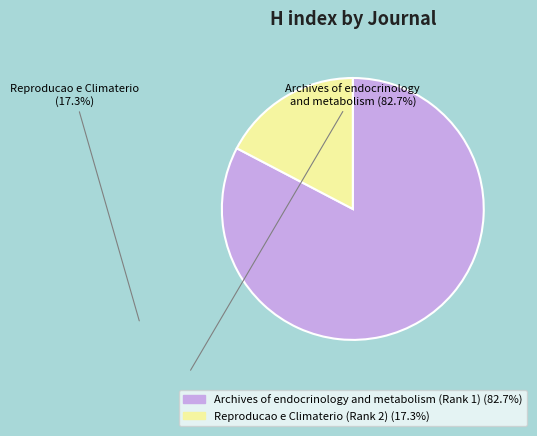

Which slice is the smallest?

Reproducao e Climaterio (Rank 2)